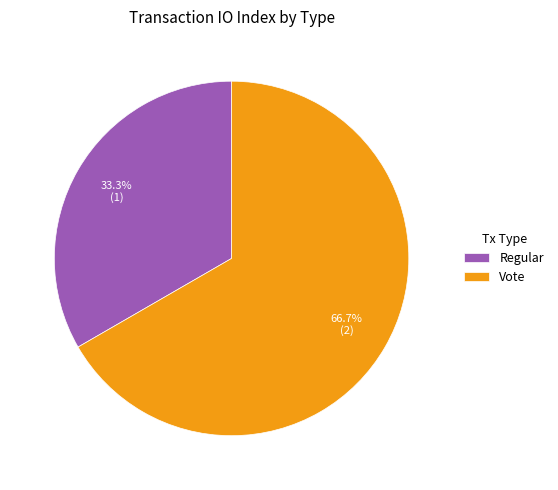

Which slice represents more than half of the pie?

Vote